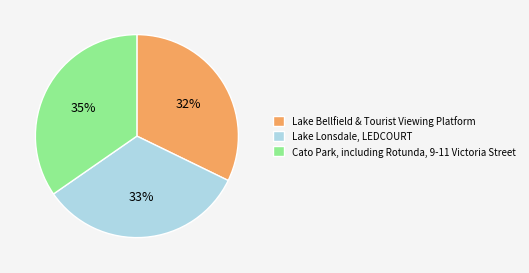

To the nearest percent, what is the difference between the Cato Park, including Rotunda, 9-11 Victoria Street and Lake Lonsdale, LEDCOURT slice percentages?

2%